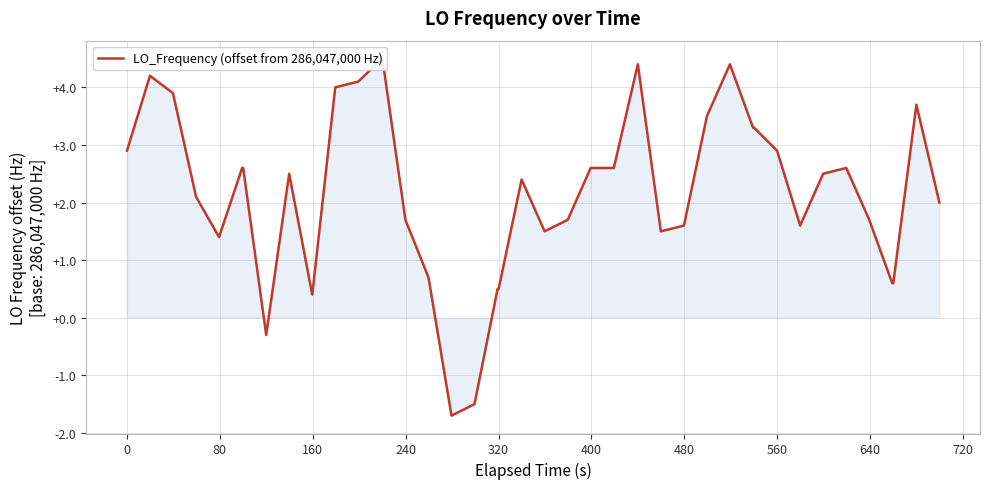

Reading left to right, transcribe all the data shown in this chart.

2.9	4.2	3.9	2.1	1.4	2.6	2.6	-0.3	2.5	0.4	4.0	4.1	4.5	1.7	0.7	-1.7	-1.5	0.5	0.5	2.4	1.5	1.7	2.6	2.6	4.4	1.5	1.6	3.5	4.4	3.3	3.3	2.9	1.6	2.5	2.6	1.7	0.6	0.6	3.7	2.0